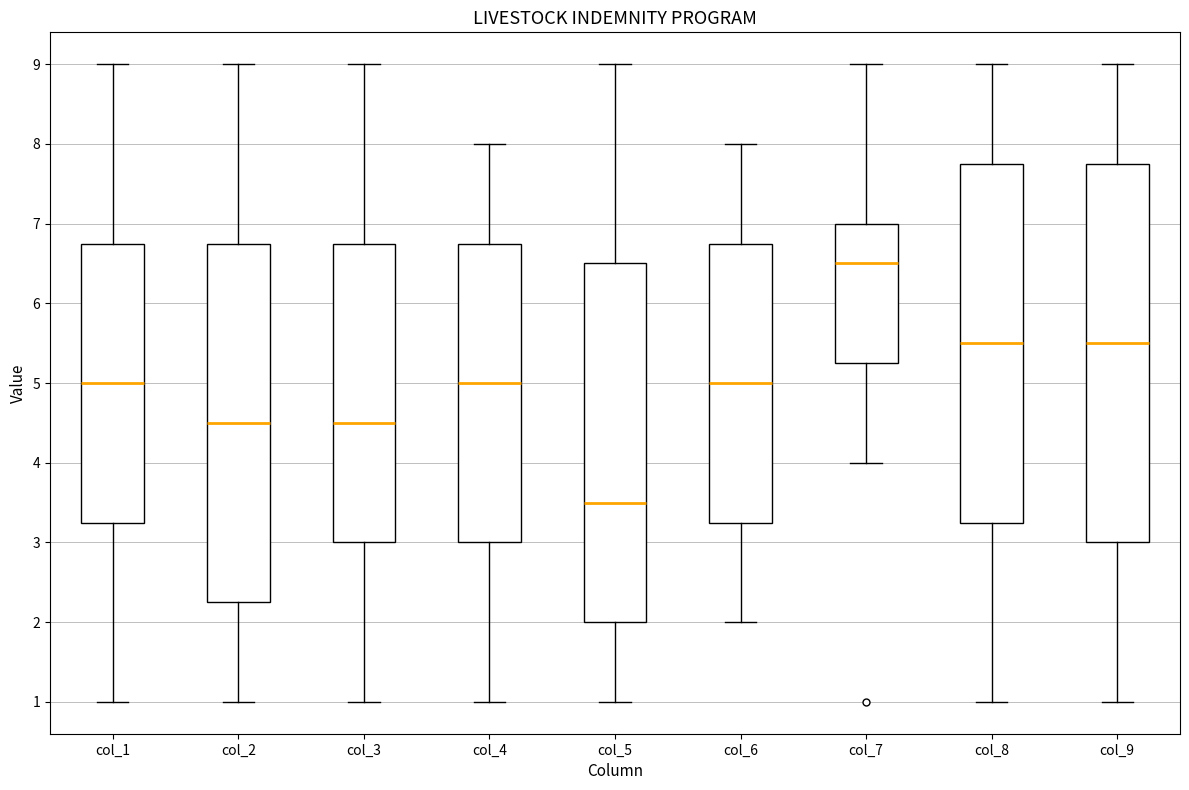

Reading left to right, transcribe this box plot: for each box, give where its median line is, the range the box spans, and where its two whiskers end, as read against the y-axis. The values are not printed on the chart, so give them approximately, as read against the axis.

col_1: median 5.0, box 3.3 to 6.8, whiskers 1.0 to 9.0
col_2: median 4.5, box 2.3 to 6.8, whiskers 1.0 to 9.0
col_3: median 4.5, box 3.0 to 6.8, whiskers 1.0 to 9.0
col_4: median 5.0, box 3.0 to 6.8, whiskers 1.0 to 8.0
col_5: median 3.5, box 2.0 to 6.5, whiskers 1.0 to 9.0
col_6: median 5.0, box 3.3 to 6.8, whiskers 2.0 to 8.0
col_7: median 6.5, box 5.3 to 7.0, whiskers 4.0 to 9.0
col_8: median 5.5, box 3.3 to 7.8, whiskers 1.0 to 9.0
col_9: median 5.5, box 3.0 to 7.8, whiskers 1.0 to 9.0